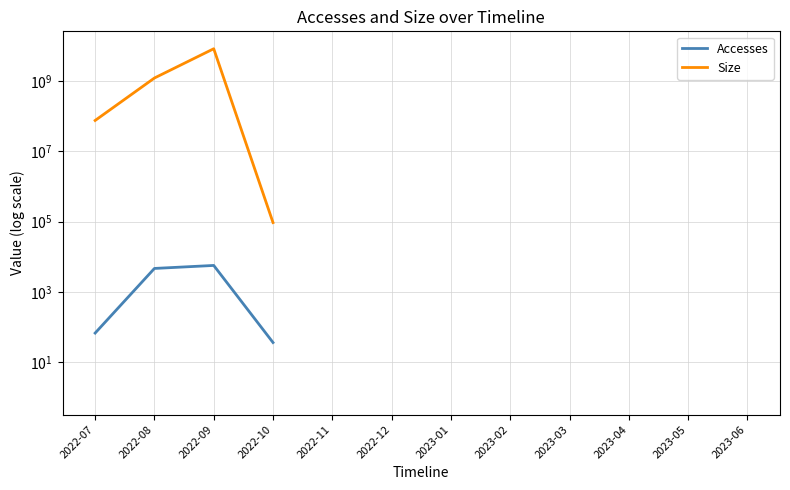

True or false: Accesses and Size intersect in this chart.

False